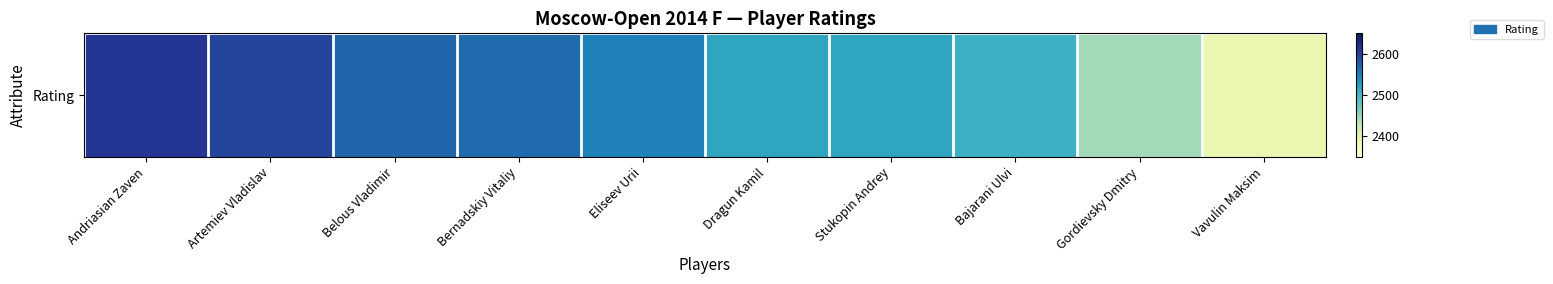

Reading right to left, list all the values displayed in this chart.

2390	2444	2504	2517	2517	2549	2565	2569	2595	2611